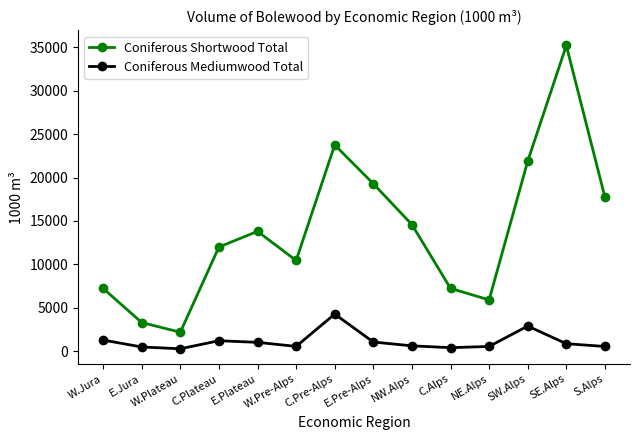

What is the sum of all Coniferous Shortwood Total values?

194642